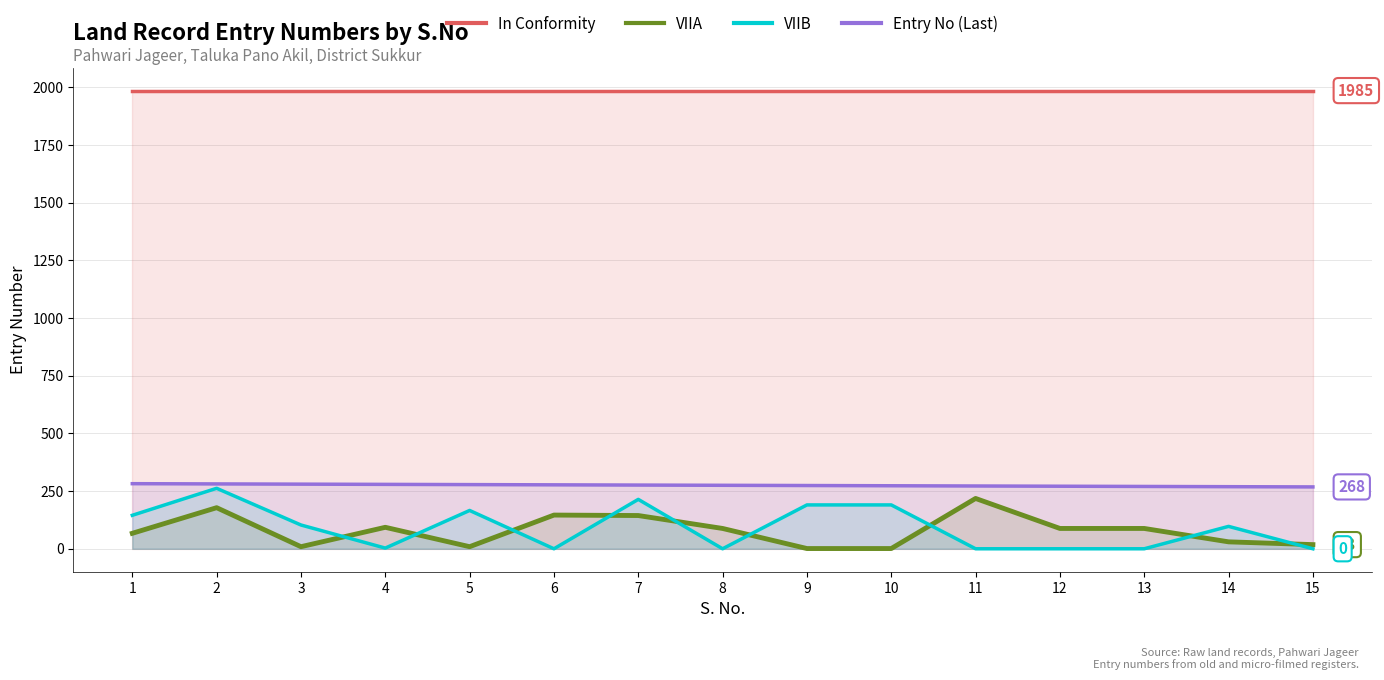

True or false: In Conformity and Entry No (Last) cross at least once.

False